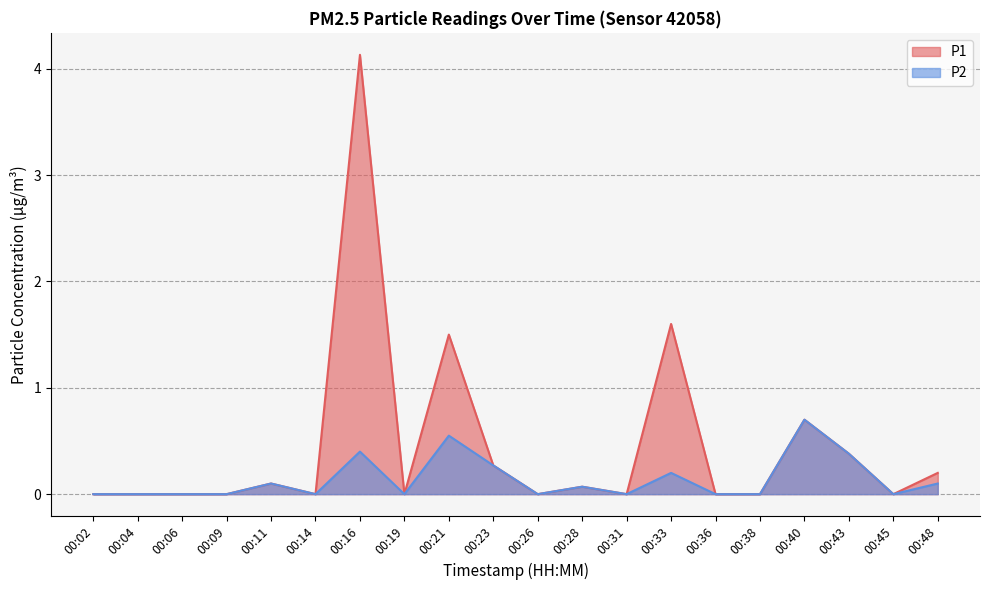

At which category is the sum across all series the highest?

00:16